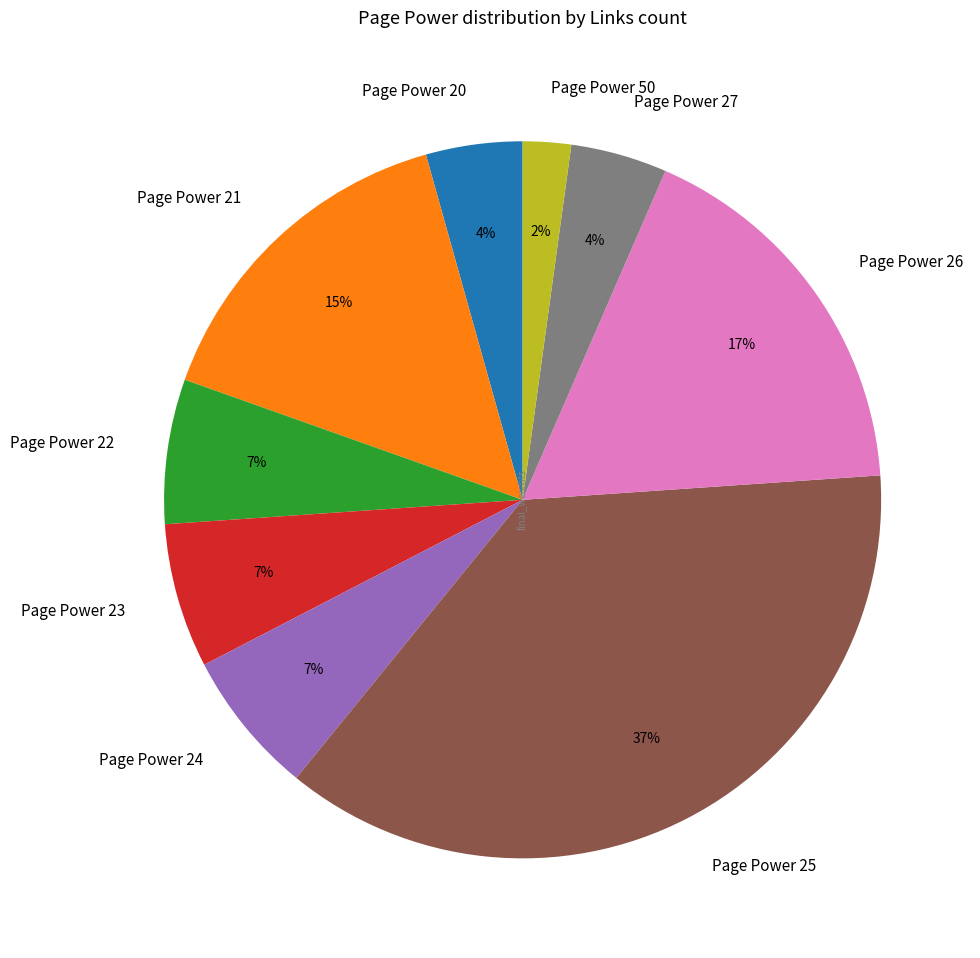

Does any single category account for the majority?

No